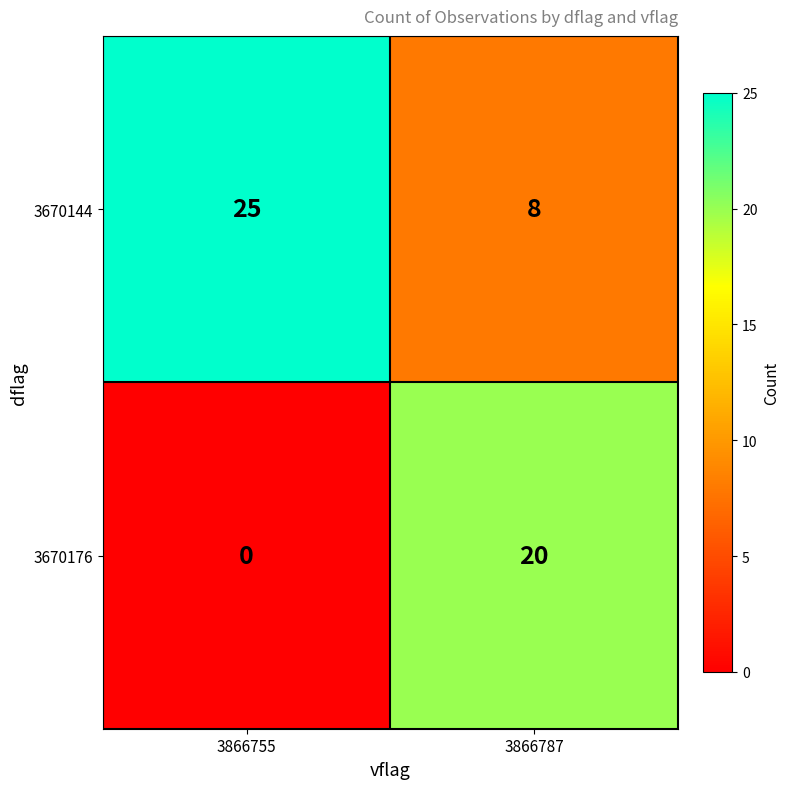

At how many categories does at least one series exceed 21?

1